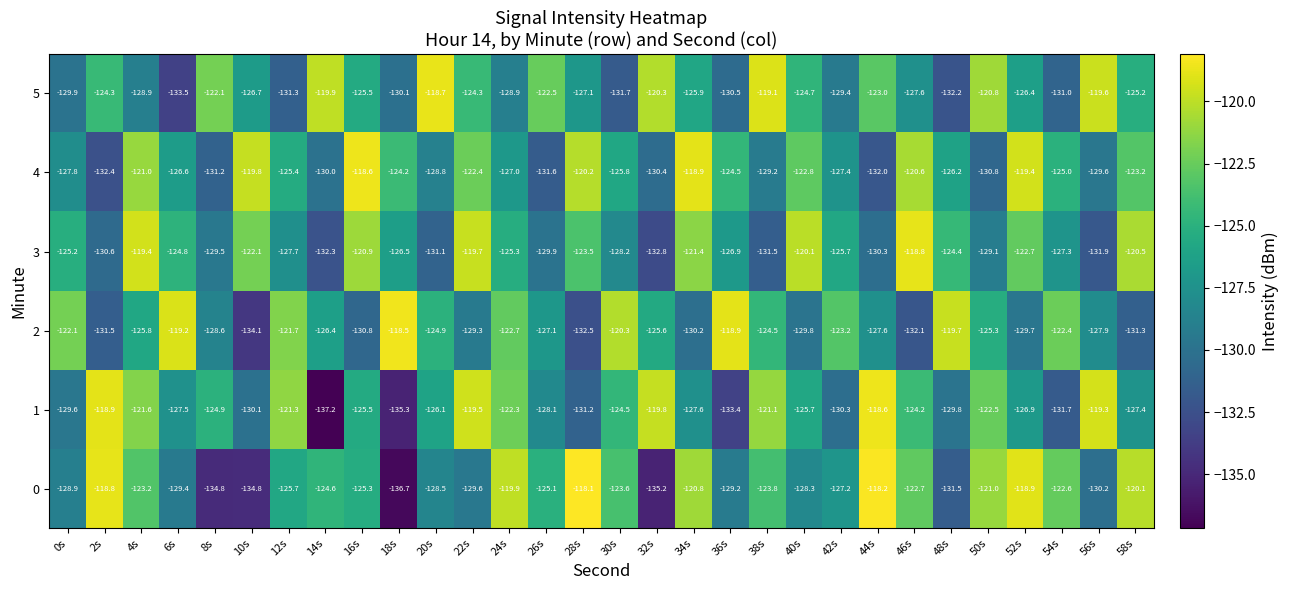

Is it true that 5 equals -53.2 at 32s?

False